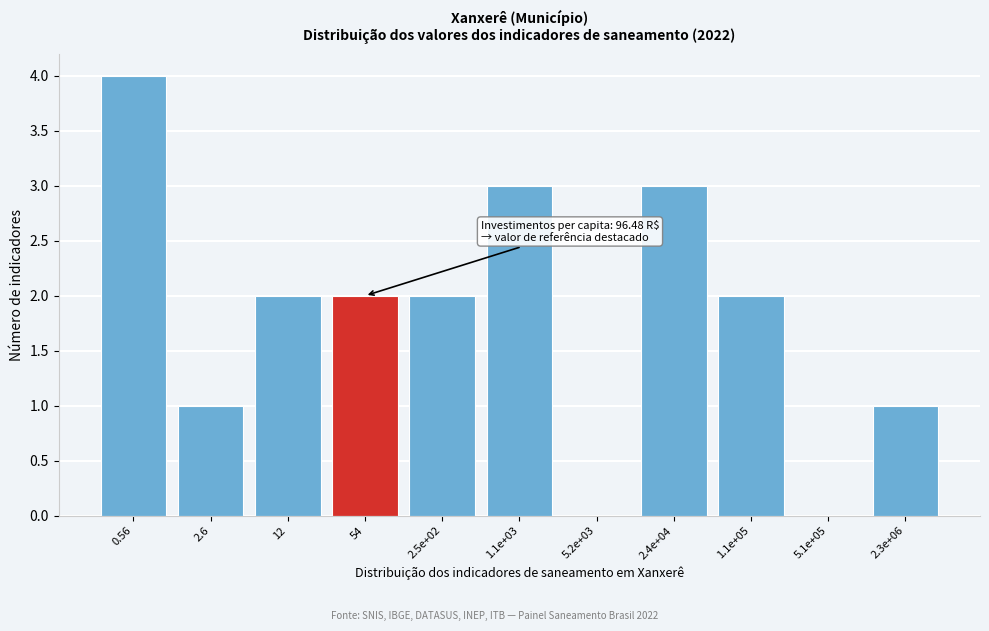

Reading left to right, what are all the values shown in this chart?

0.56=4	2.6=1	12=2	54=2	2.5e+02=2	1.1e+03=3	5.2e+03=0	2.4e+04=3	1.1e+05=2	5.1e+05=0	2.3e+06=1